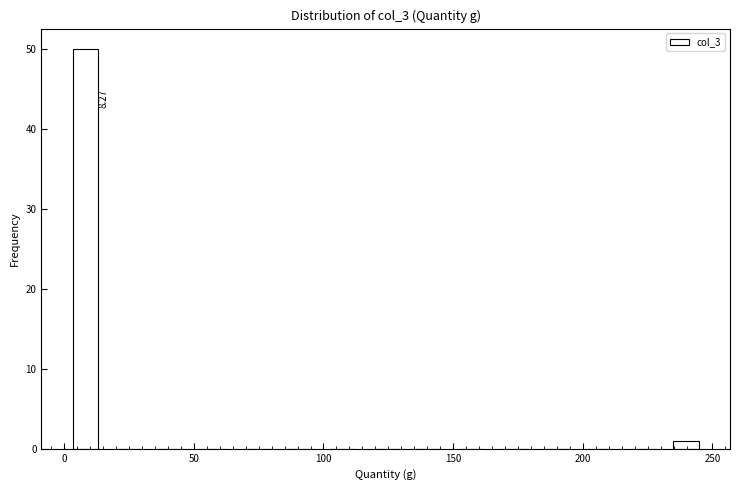

Around what value on the x-axis is the tallest bar? Give the approximate position of its centre, as read against the axis.

10